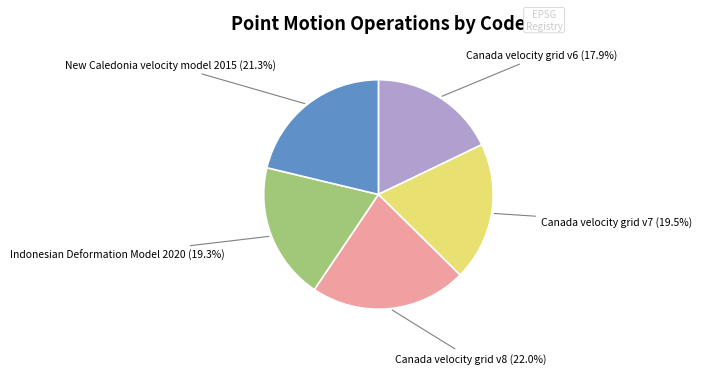

Which slice is the smallest?

Canada velocity grid v6